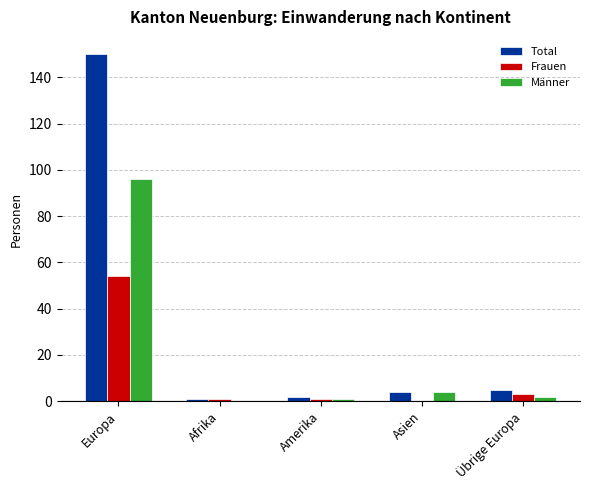

The value of Frauen at Afrika is 1. True or false?

True